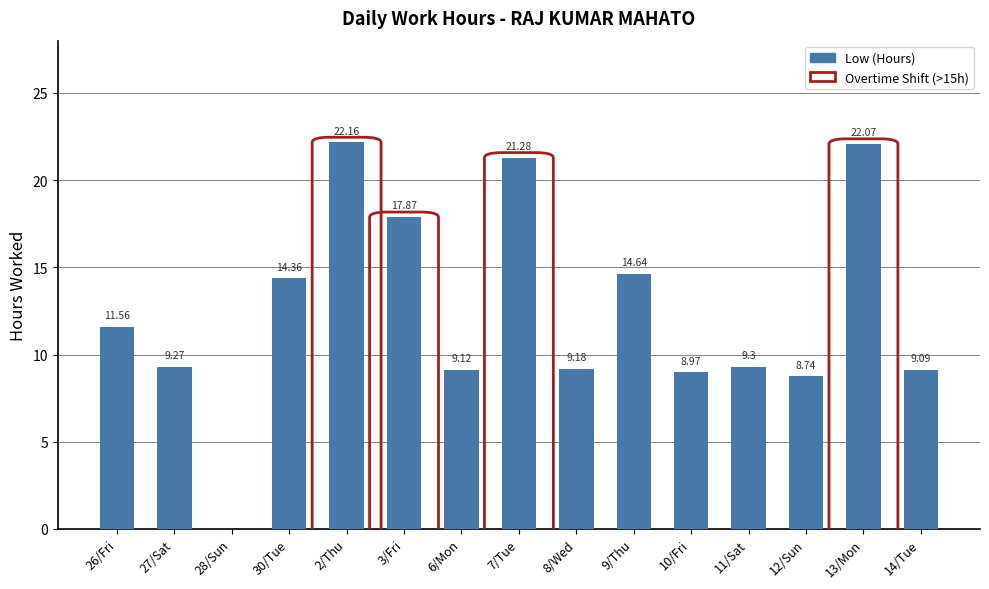

Is it true that the value at 3/Fri is 9.9?

False